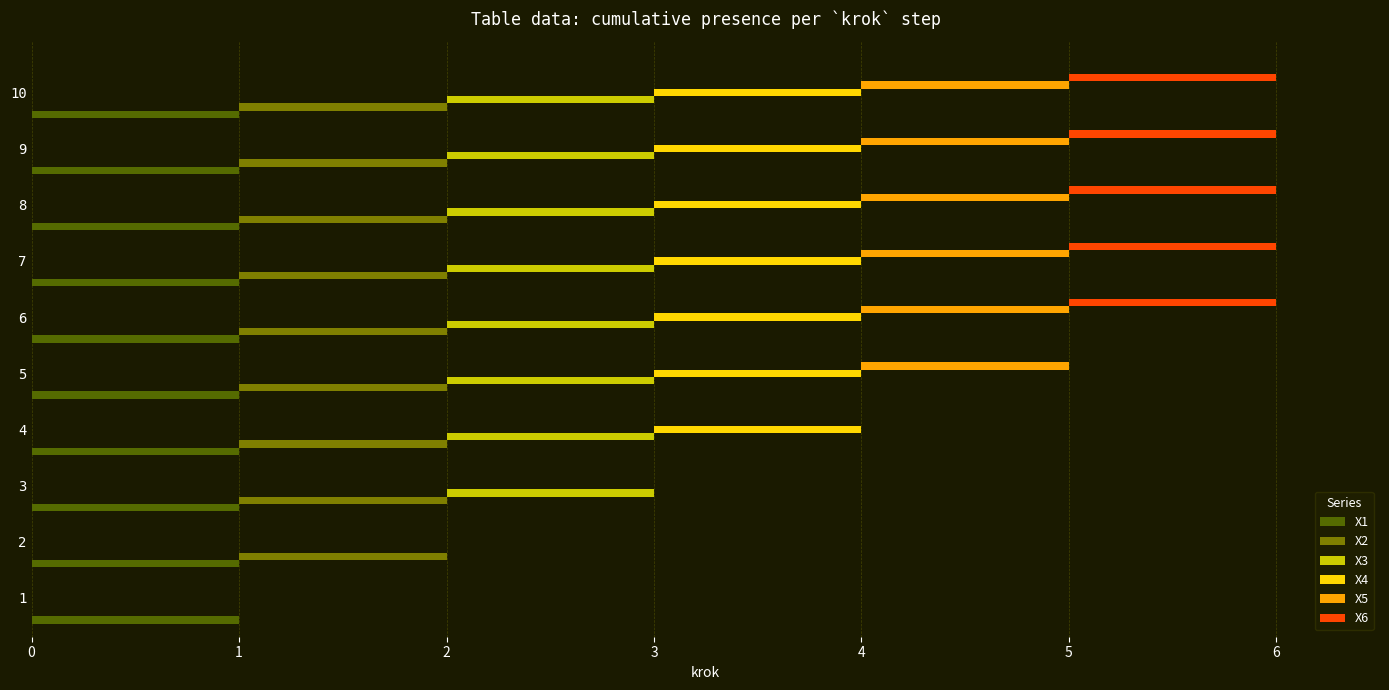

List the series in order of their peak value, highest first.

X2, X3, X4, X5, X6, X1